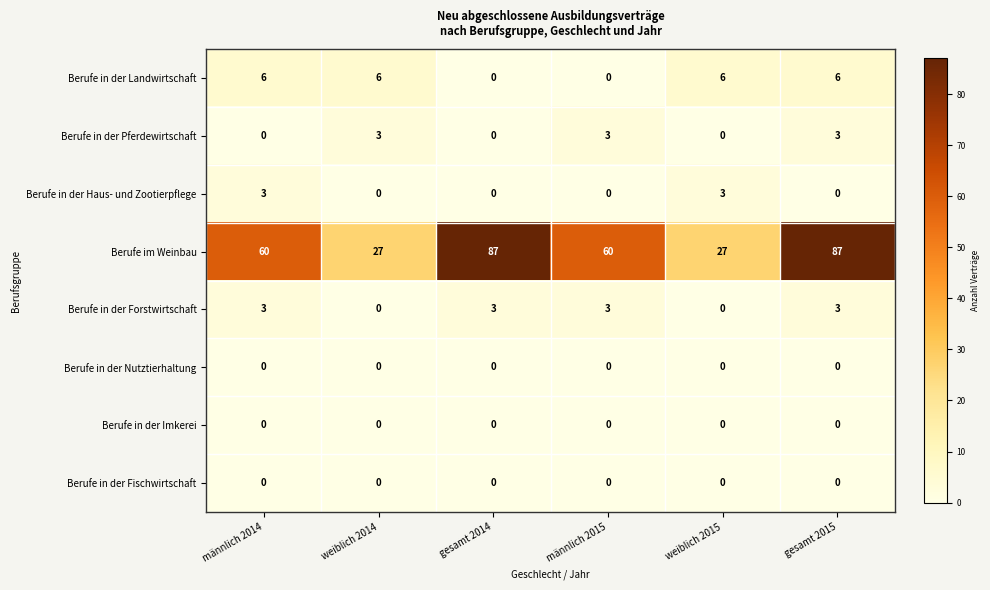

What is the difference between the maximum and minimum values in the Berufe in der Forstwirtschaft series?

3